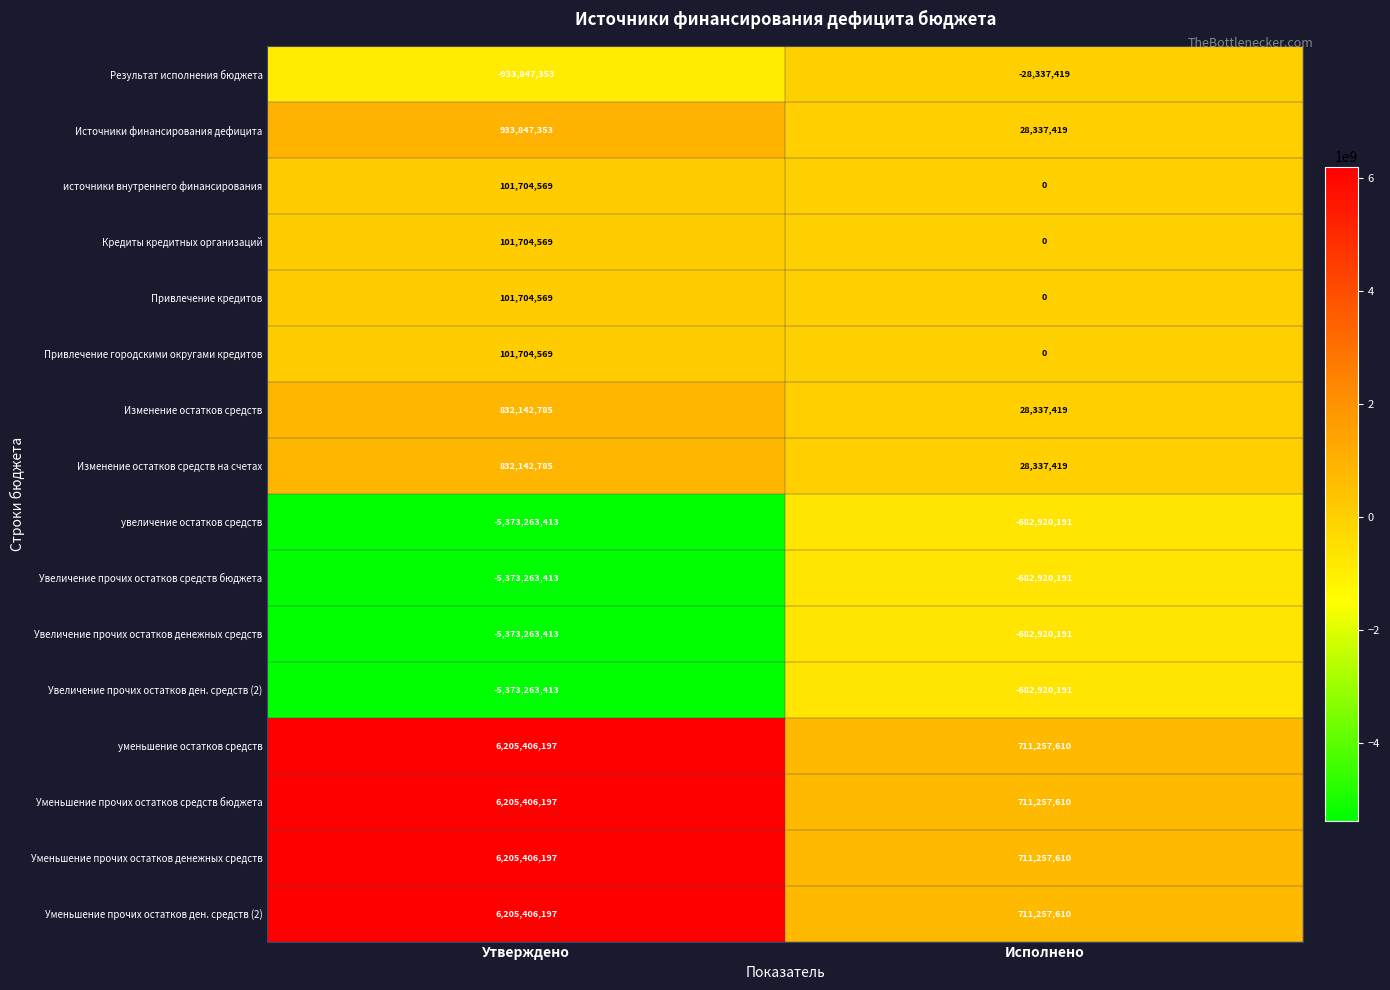

Read the увеличение остатков средств value at Исполнено.

-682920191